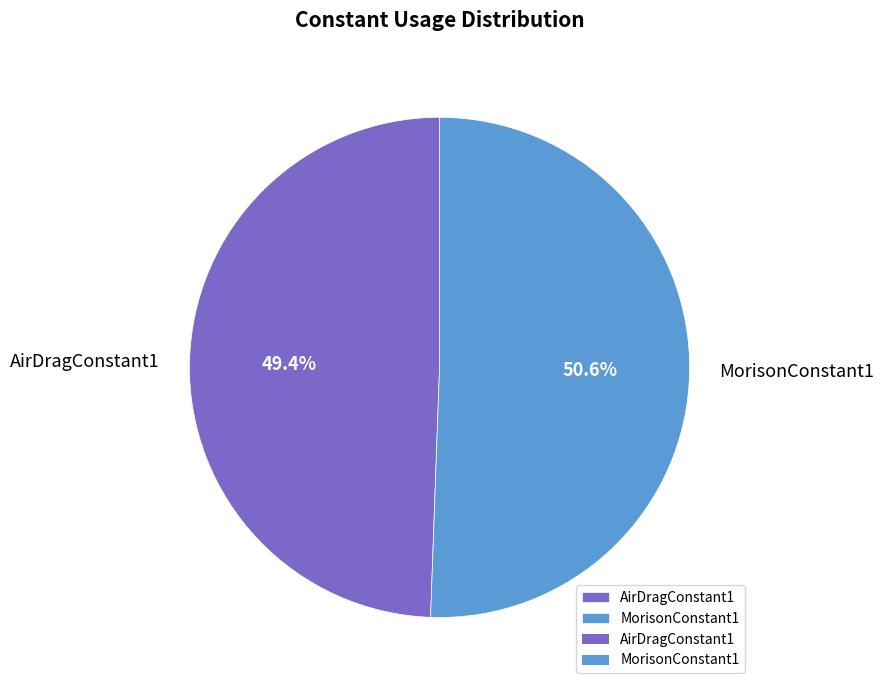

How many slices are in this pie chart?

2